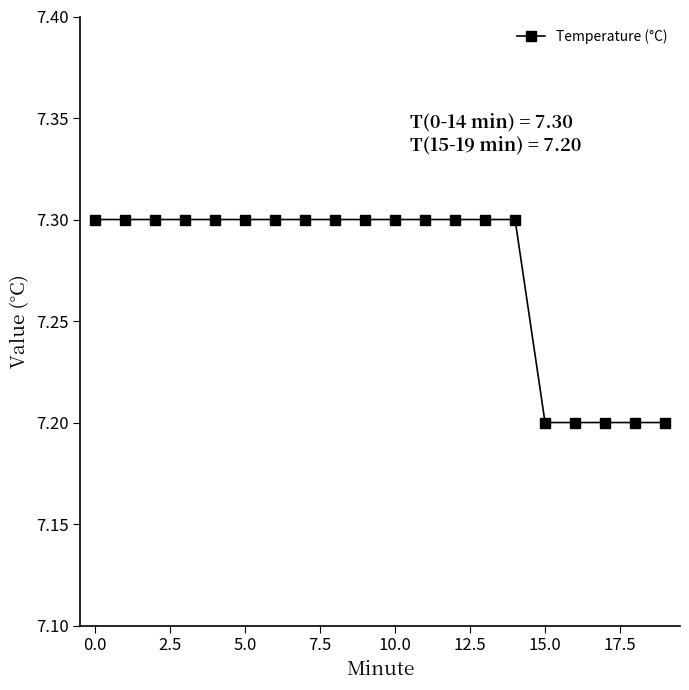

What is the greatest value displayed?

7.3